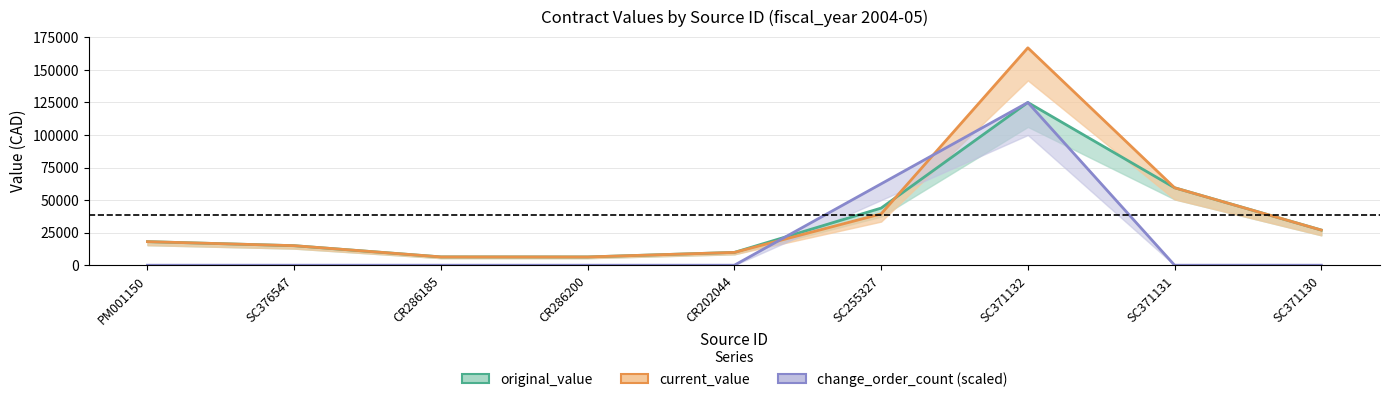

What is the average value of the current_value series?

38731.5